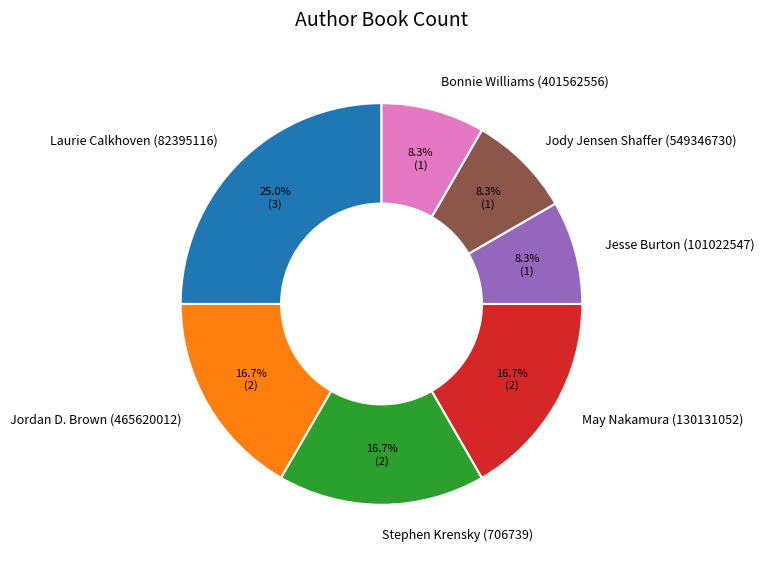

What is the ratio of the value at Laurie Calkhoven (82395116) to the value at Jody Jensen Shaffer (549346730)?

3.0